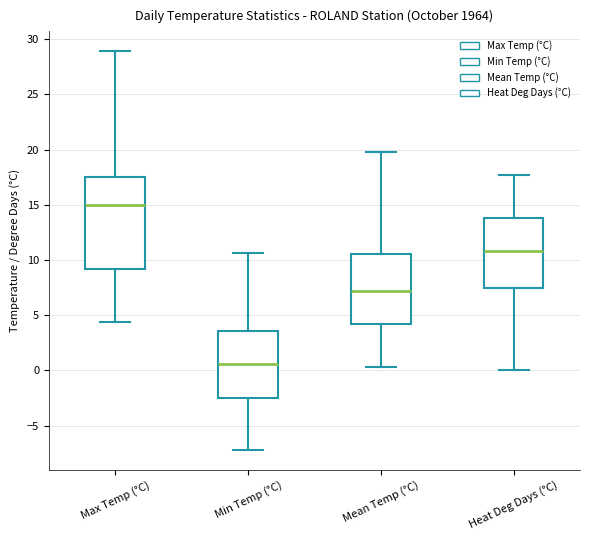

Comparing the boxes themselves (not the whiskers), which one is the tallest?

Max Temp (°C)